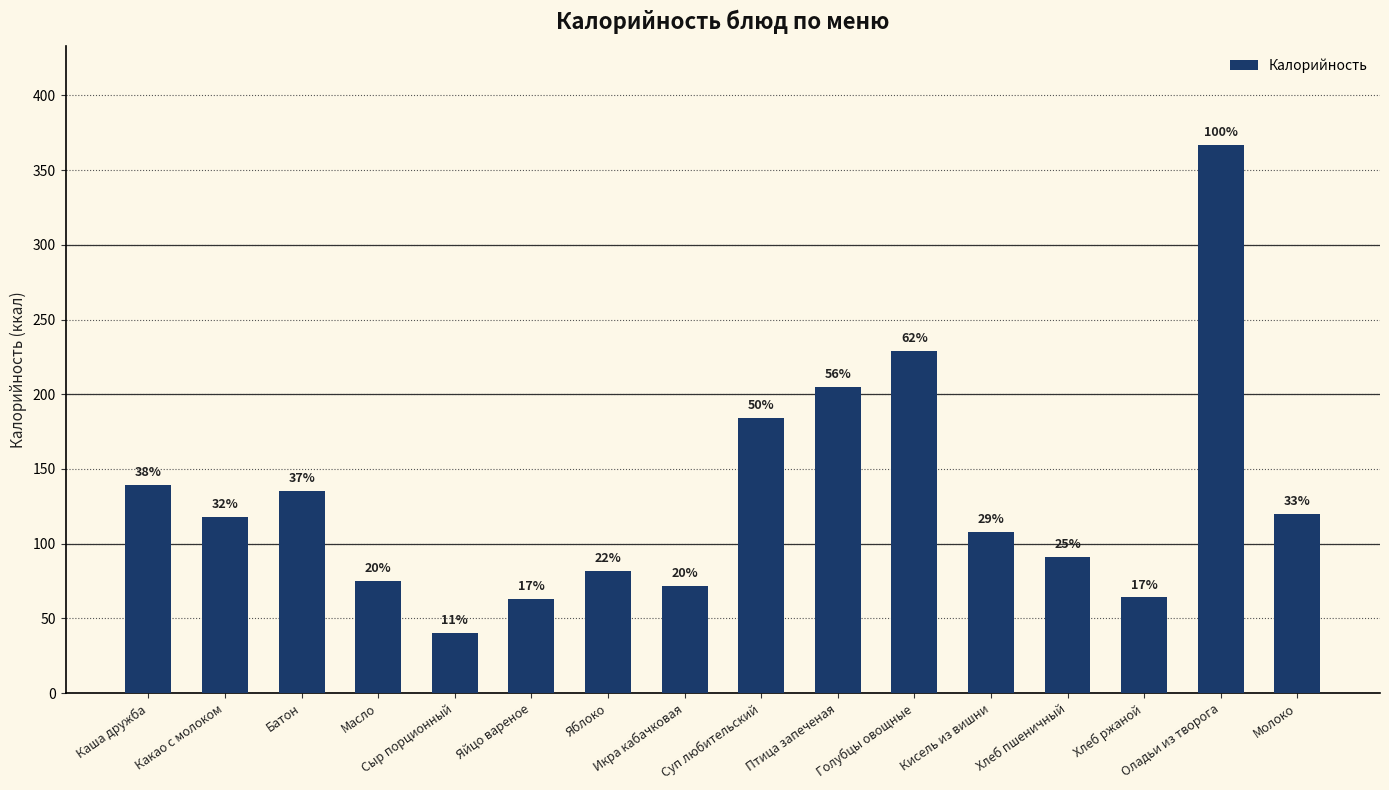

Reading left to right, extract all data points from this chart.

139	118	135	75	40	63	82	72	184	205	229	108	91	64	367	120